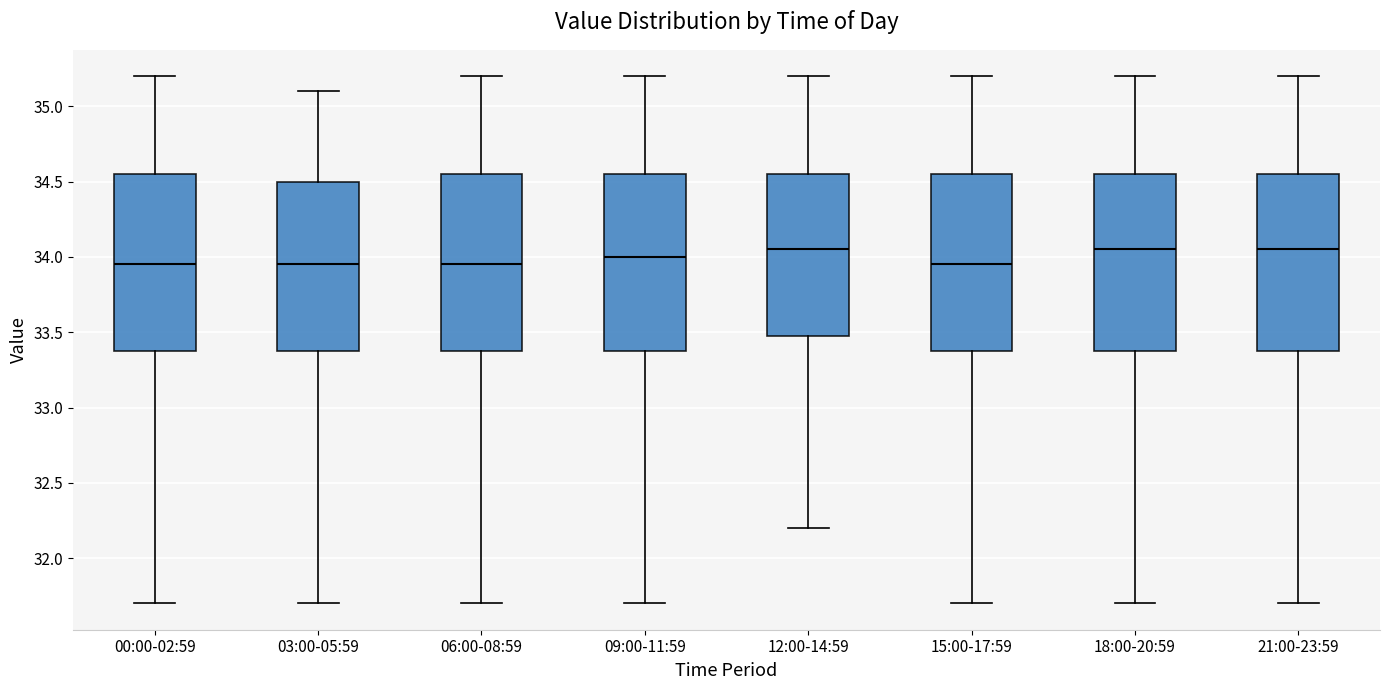

Where is the upper edge of the box for 18:00-20:59 on the y-axis? The values are not printed on the chart, so give them approximately, as read against the axis.

34.55